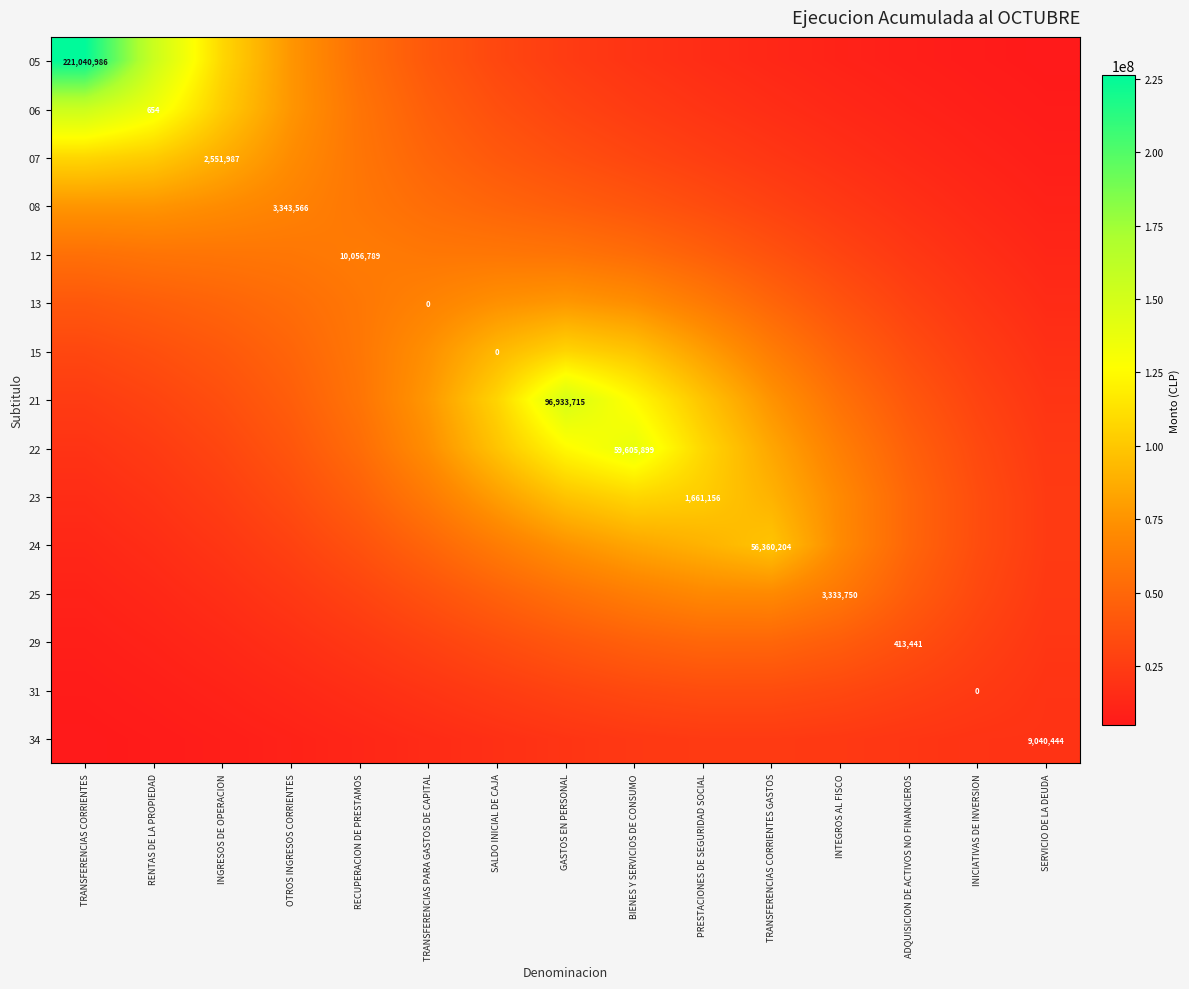

What is the minimum value for 13?

15135106.2